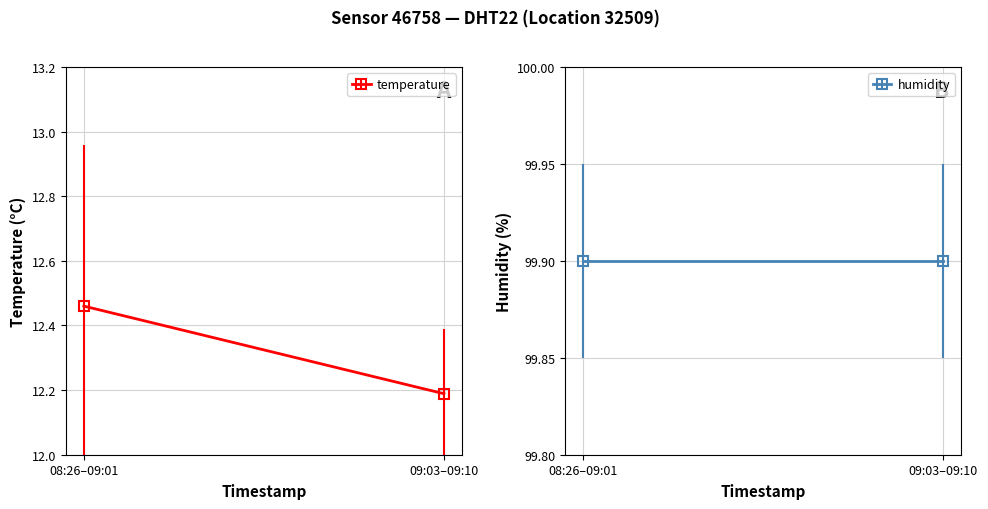

Which series has the largest total across all categories?

humidity